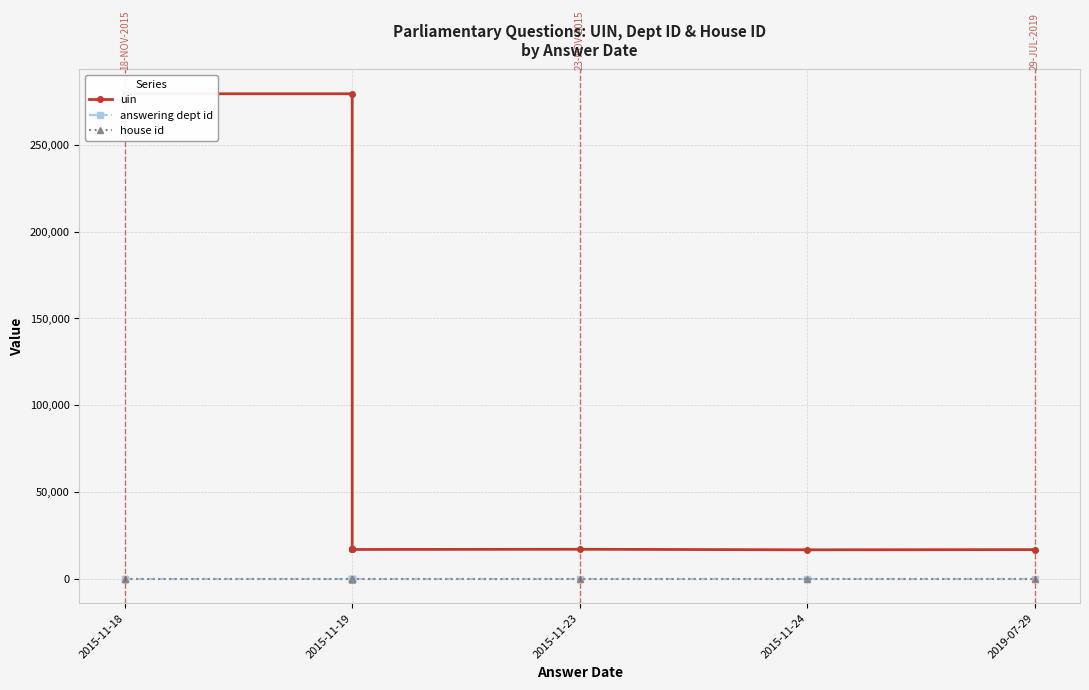

At which label is house id closest to 1?

2015-11-18